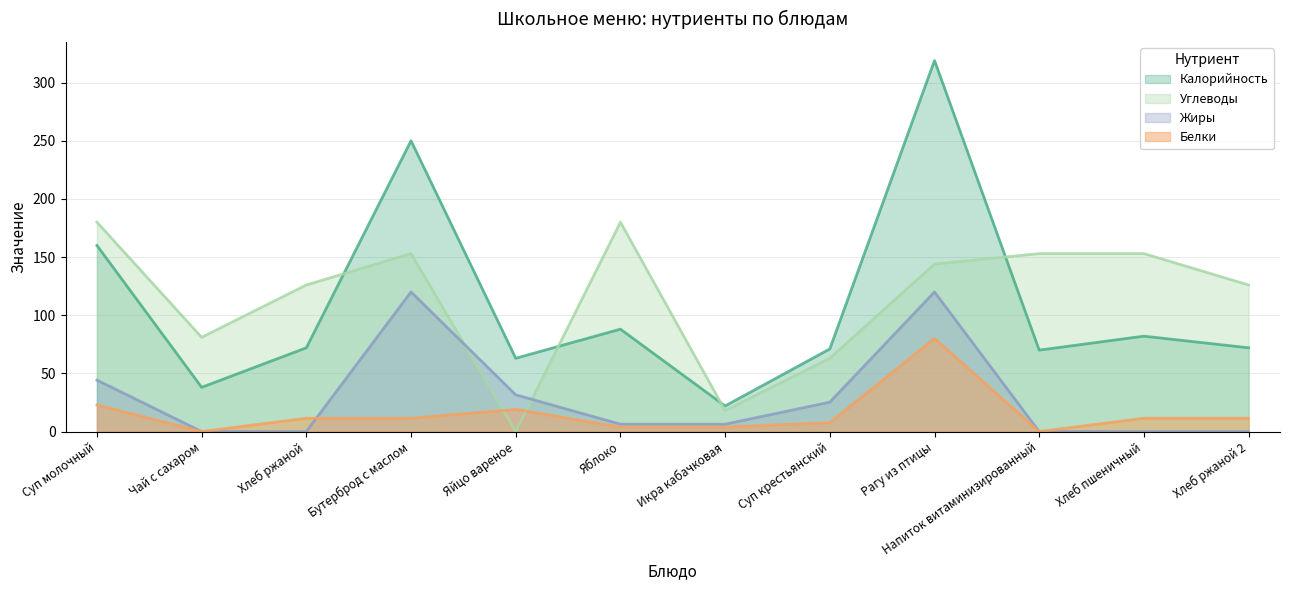

Is the value of Белки at Напиток витаминизированный greater than the value of Калорийность at Хлеб пшеничный?

No